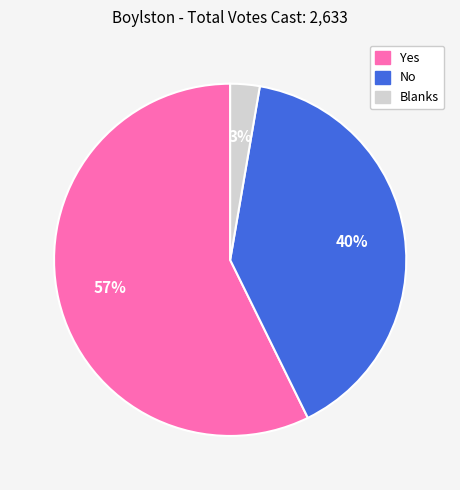

True or false: No accounts for 40% of the total.

True